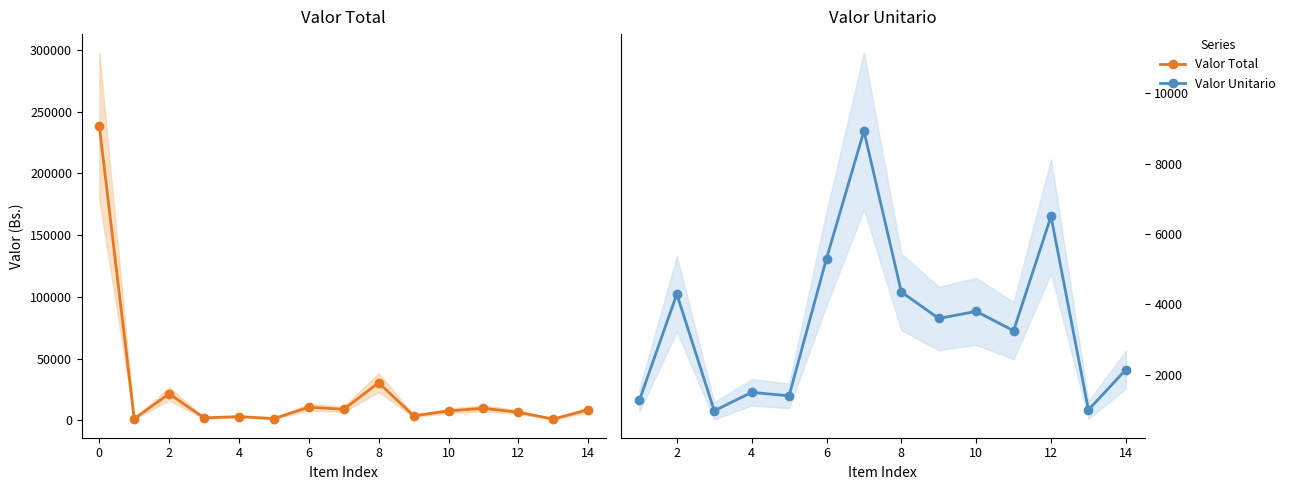

How many data points does each series have?

15